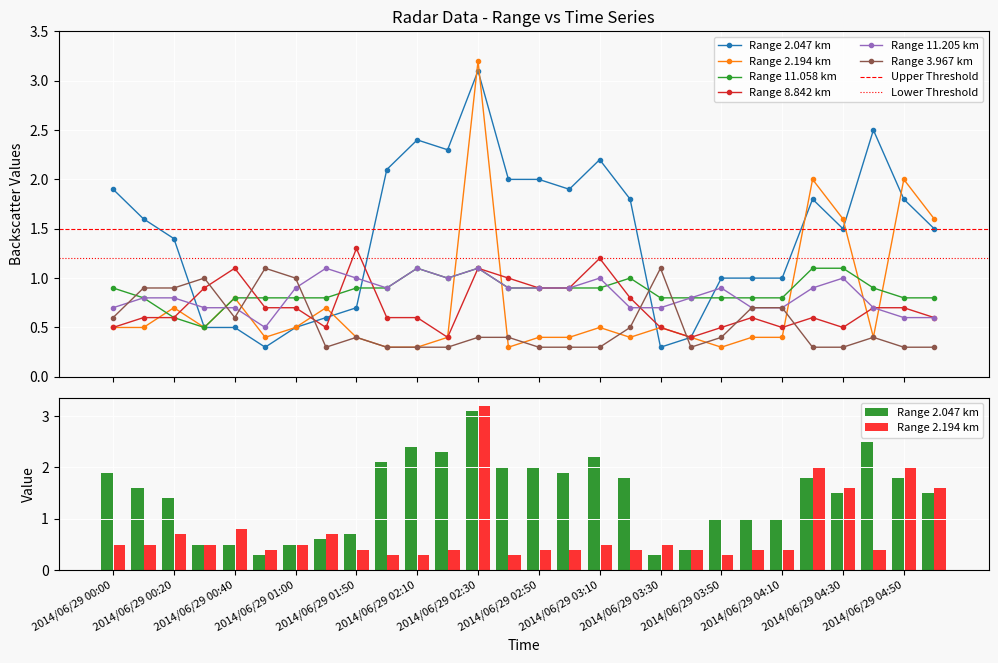

At how many categories does at least one series exceed 0?

28